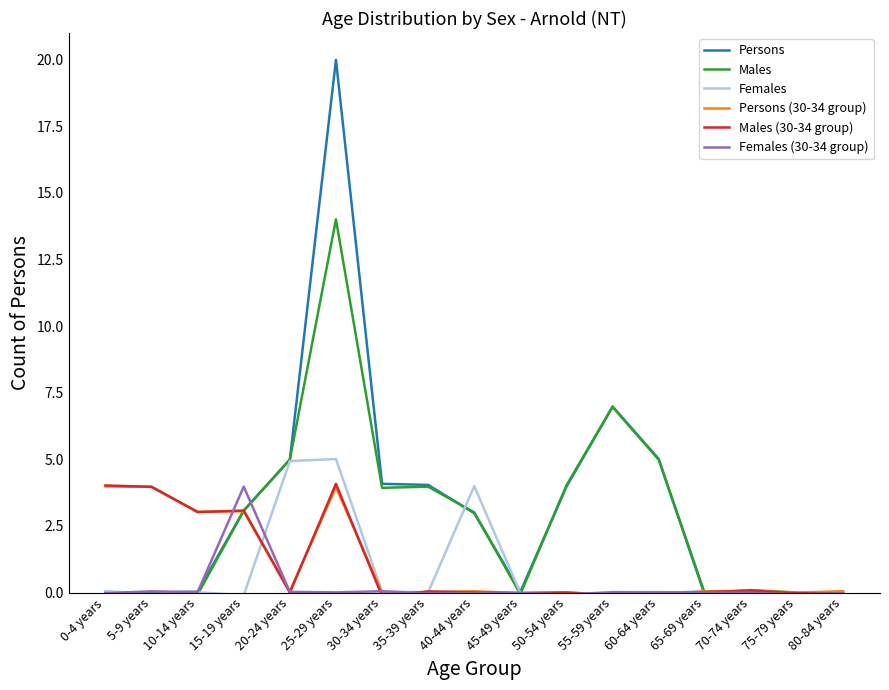

Which series has the largest range (max minus min)?

Persons